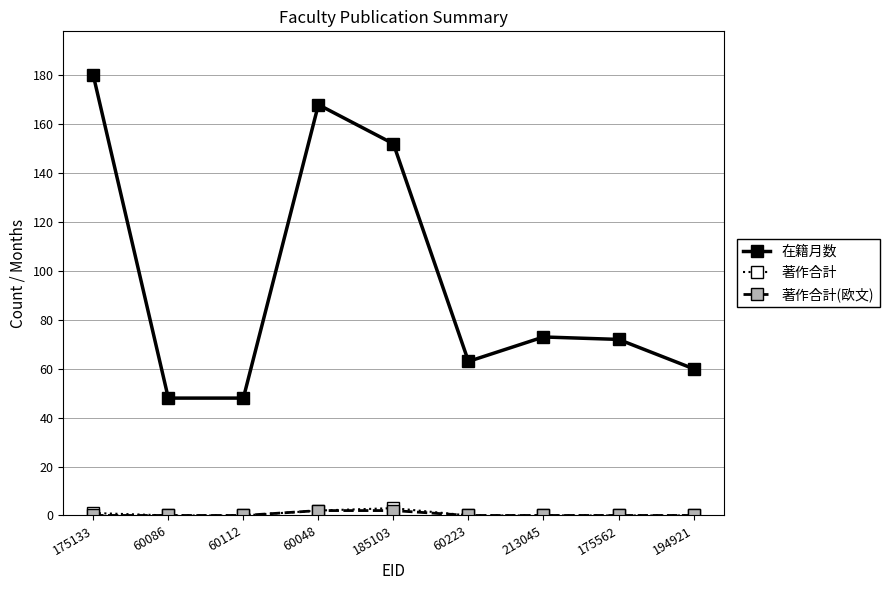

Which series has the largest total across all categories?

在籍月数